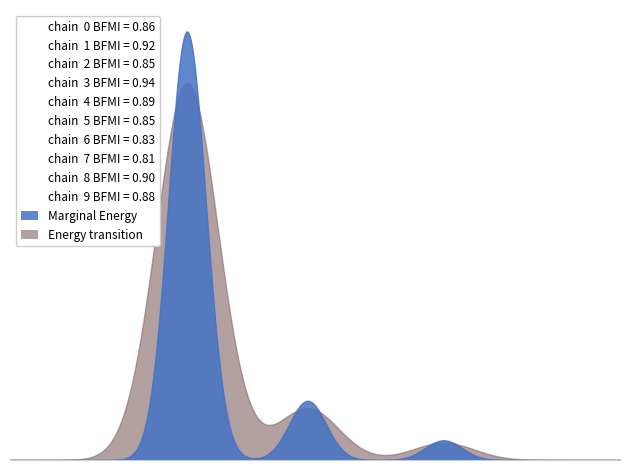

True or false: Marginal Energy and Energy transition intersect in this chart.

False